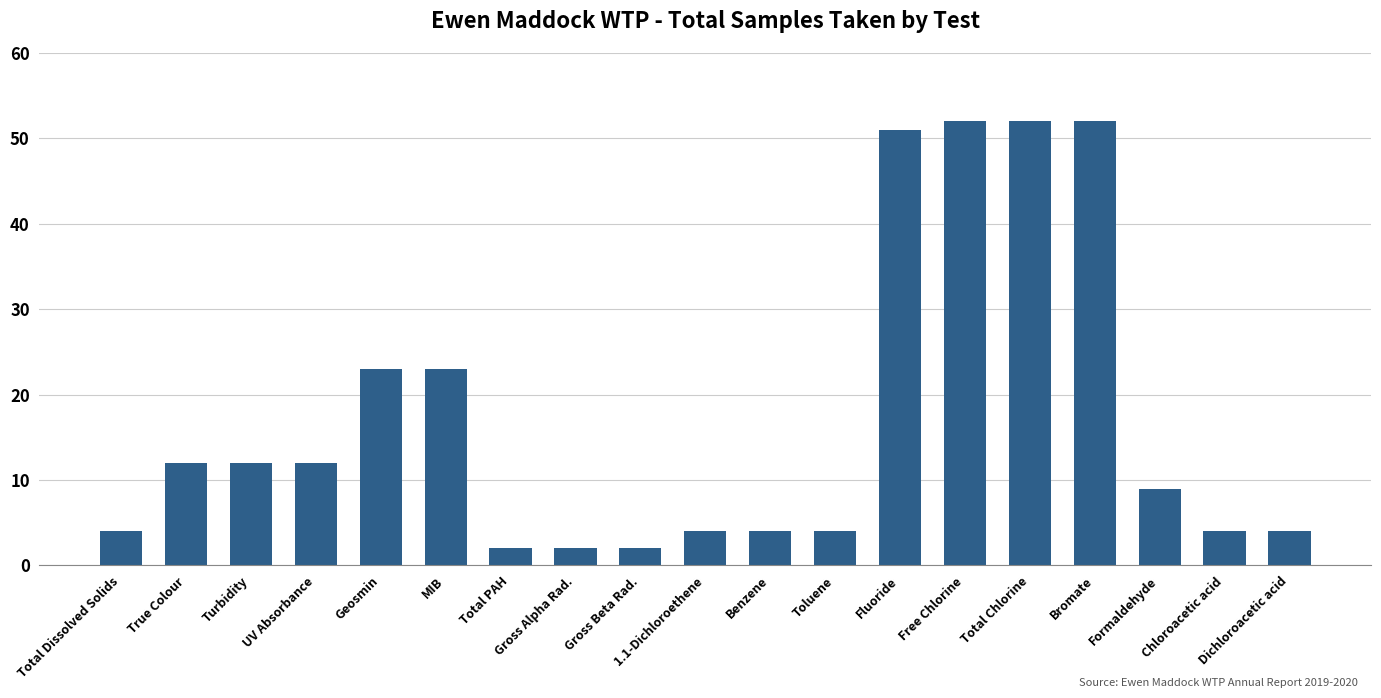

Which has a higher value, UV Absorbance or Free Chlorine?

Free Chlorine